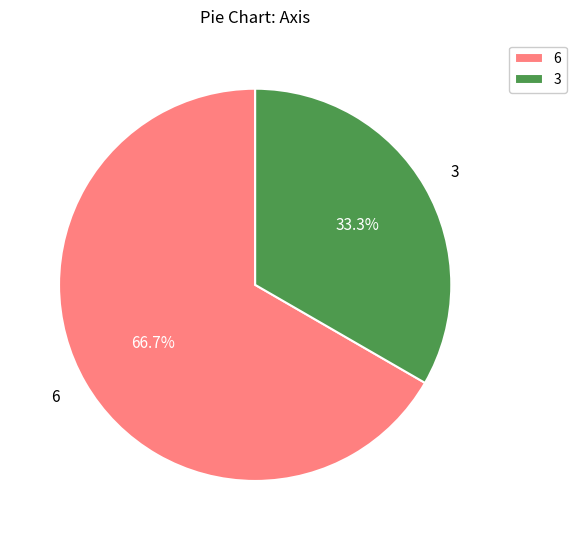

Which slice is the smallest?

3